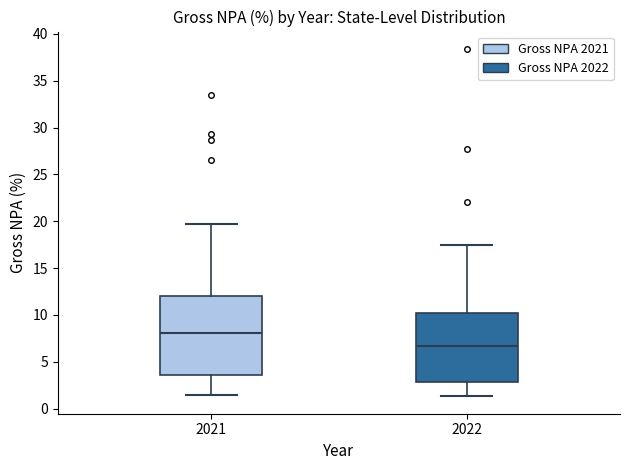

Where does the upper whisker of the box at x = 2022 end on the y-axis? The values are not printed on the chart, so give them approximately, as read against the axis.

17.5